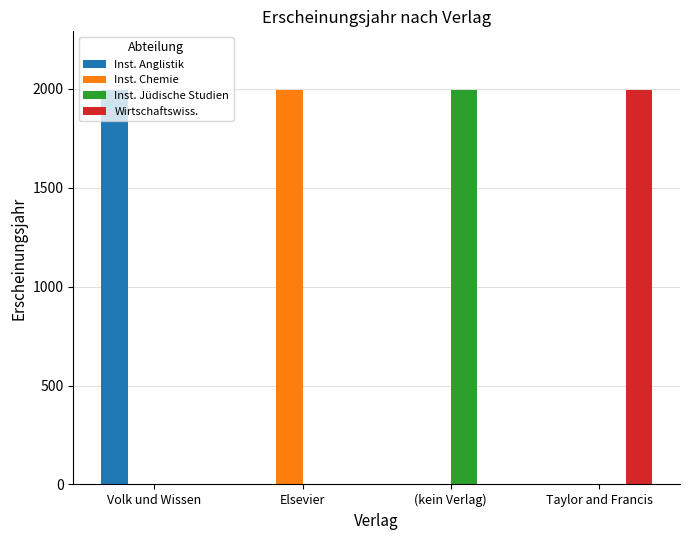

Reading right to left, what are all the values shown in this chart?

Inst. Anglistik: 0	0	0	1991
Inst. Chemie: 0	0	1991	0
Inst. Jüdische Studien: 0	1991	0	0
Wirtschaftswiss.: 1991	0	0	0